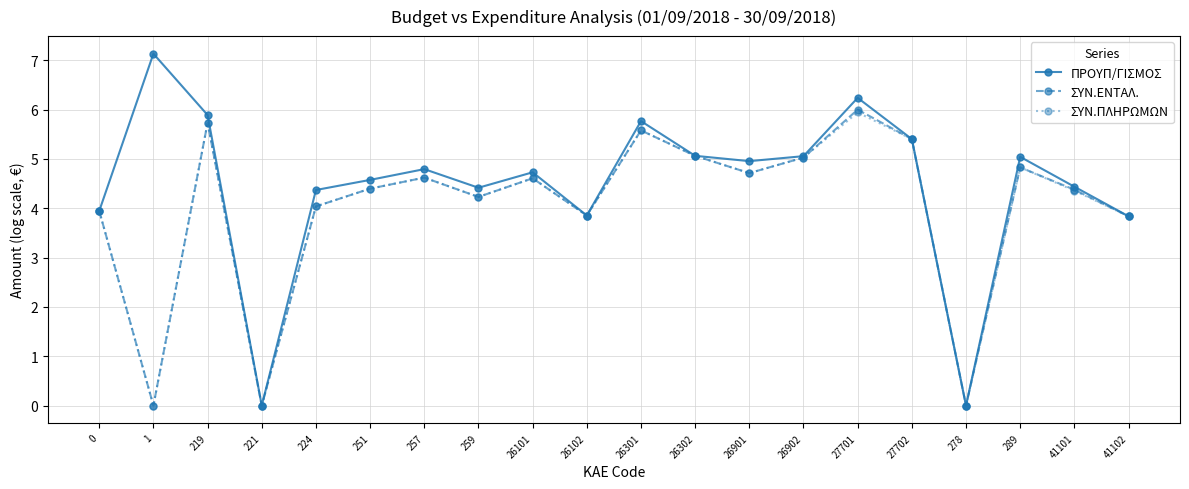

True or false: ΣΥΝ.ΠΛΗΡΩΜΩΝ has a value of 6.2 at 257.

False